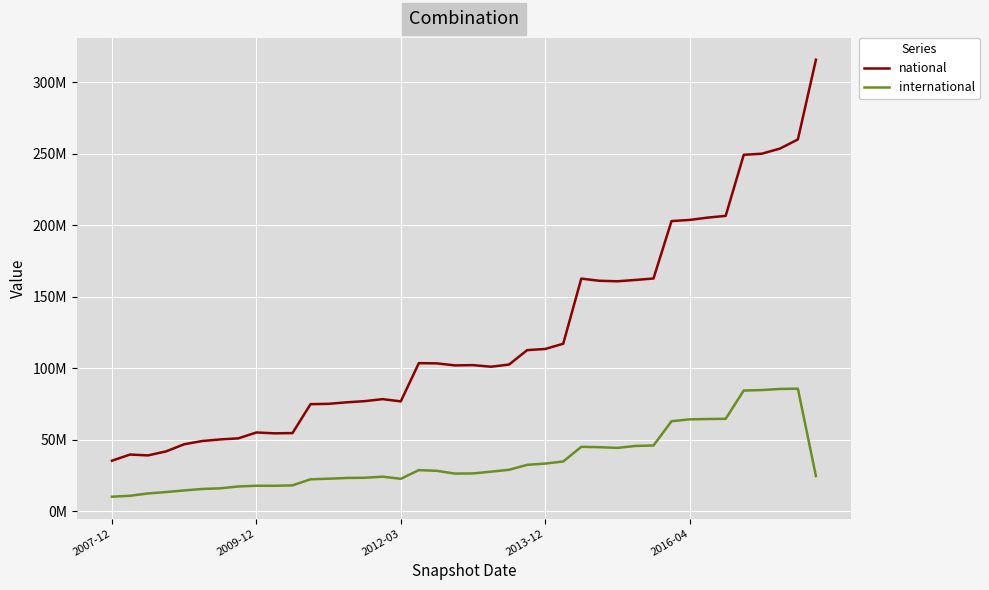

What is the sum of all national values?

4887893756